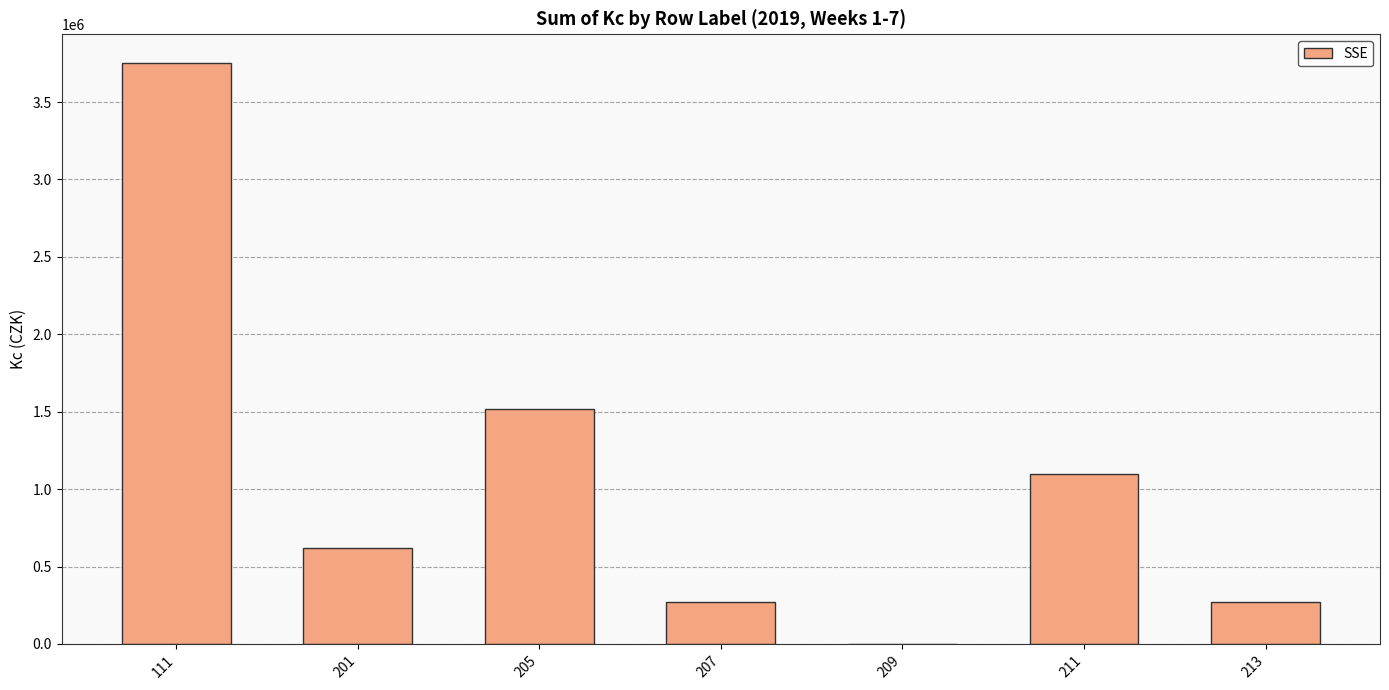

At which label is the value closest to 1875928?

205